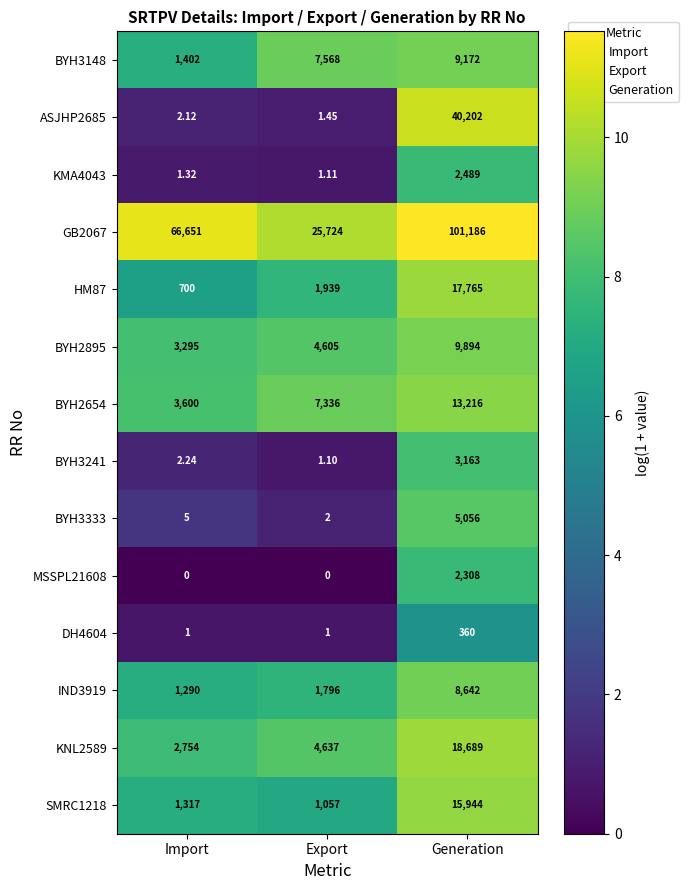

What is the difference between the highest and lowest values at Import?

66651.0